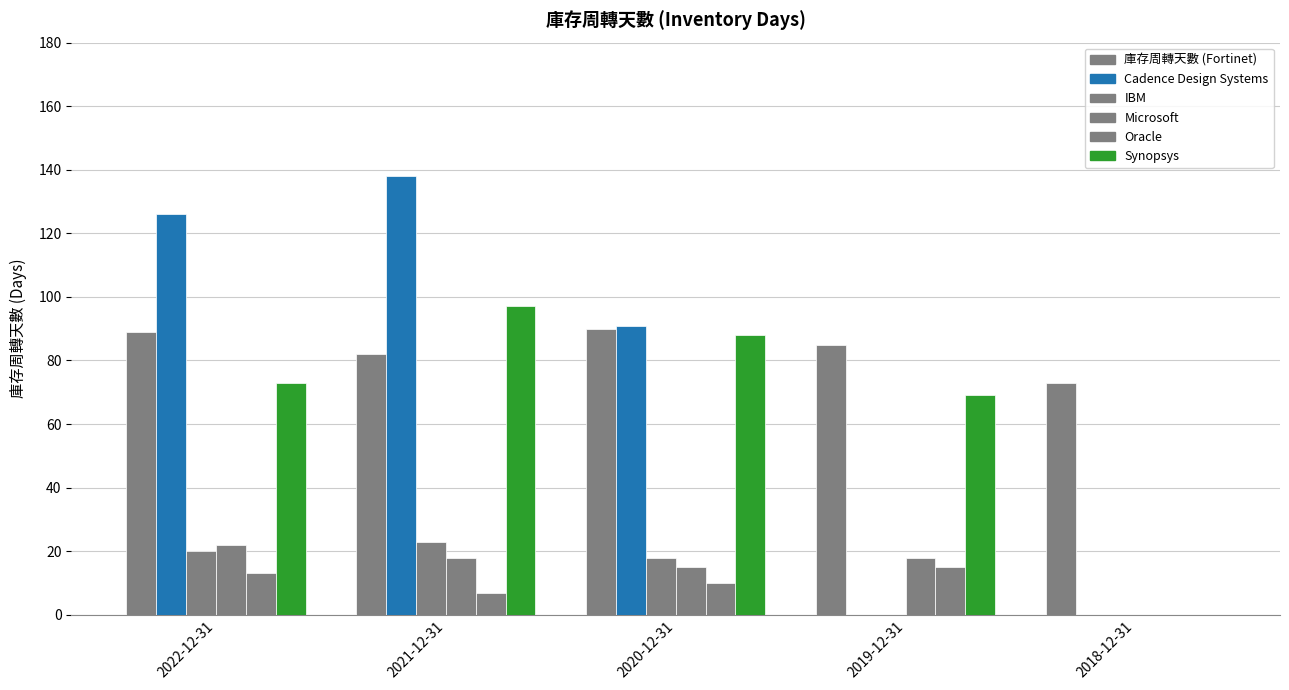

How many series are shown in this chart?

6